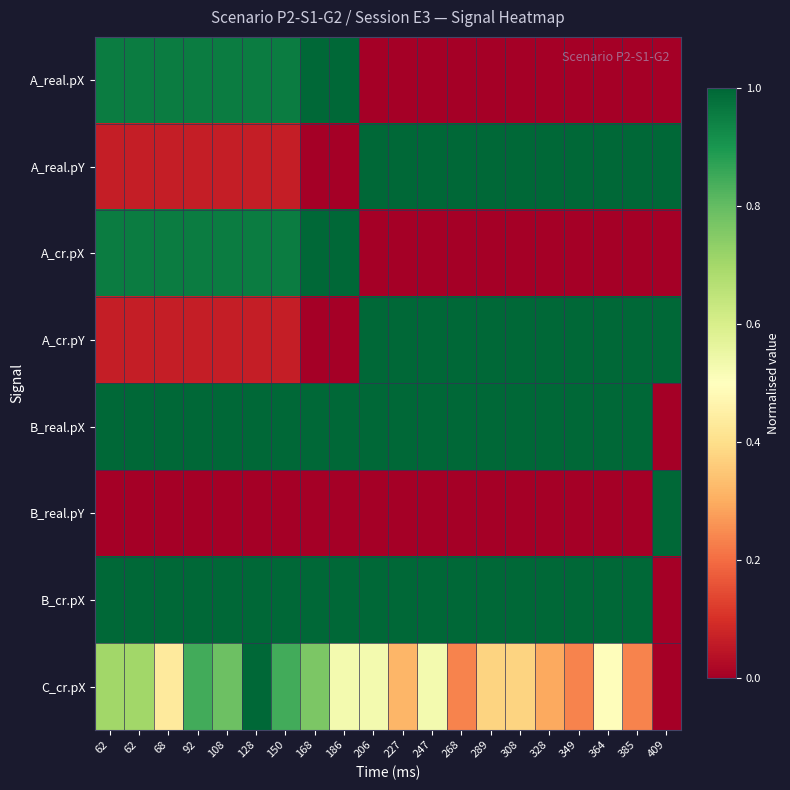

Which series has the largest total across all categories?

B_real.pX